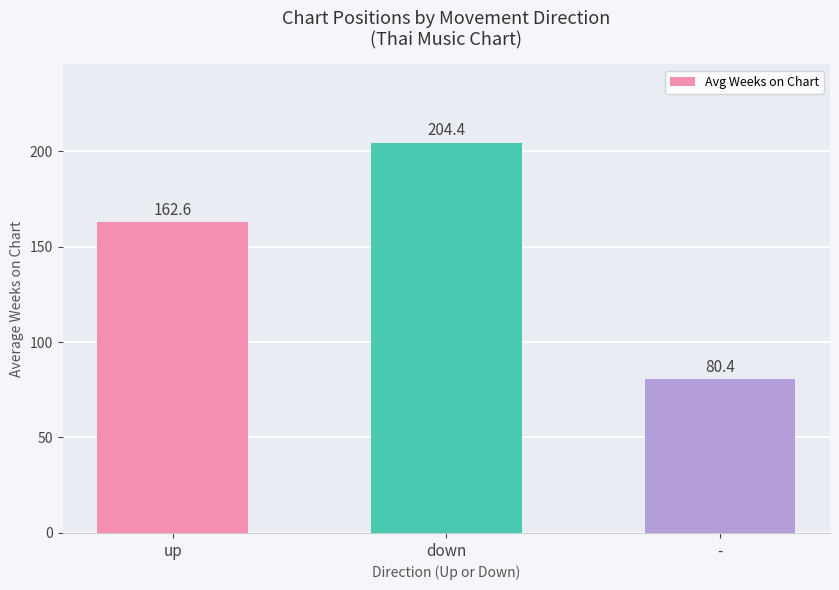

What is the difference between the values at - and up?

82.2